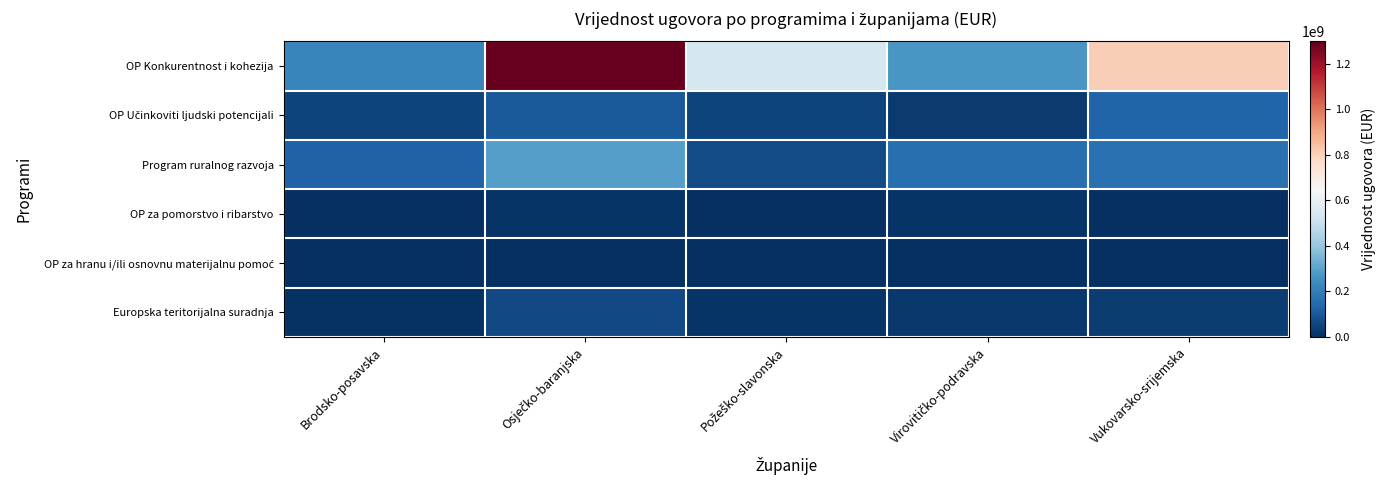

What is the greatest value displayed?

1296800329.8